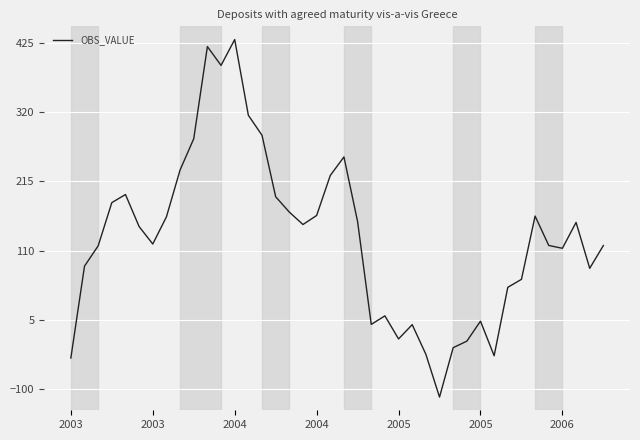

What is the difference between the maximum and minimum values?

542.1